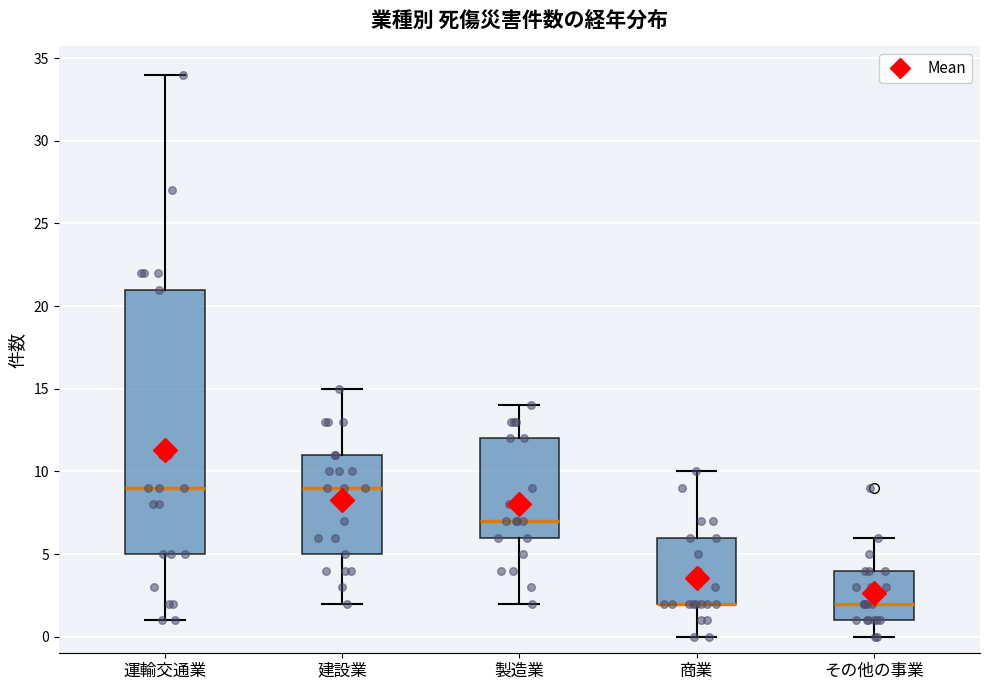

Which box is the tallest, from its lower edge to its upper edge?

運輸交通業